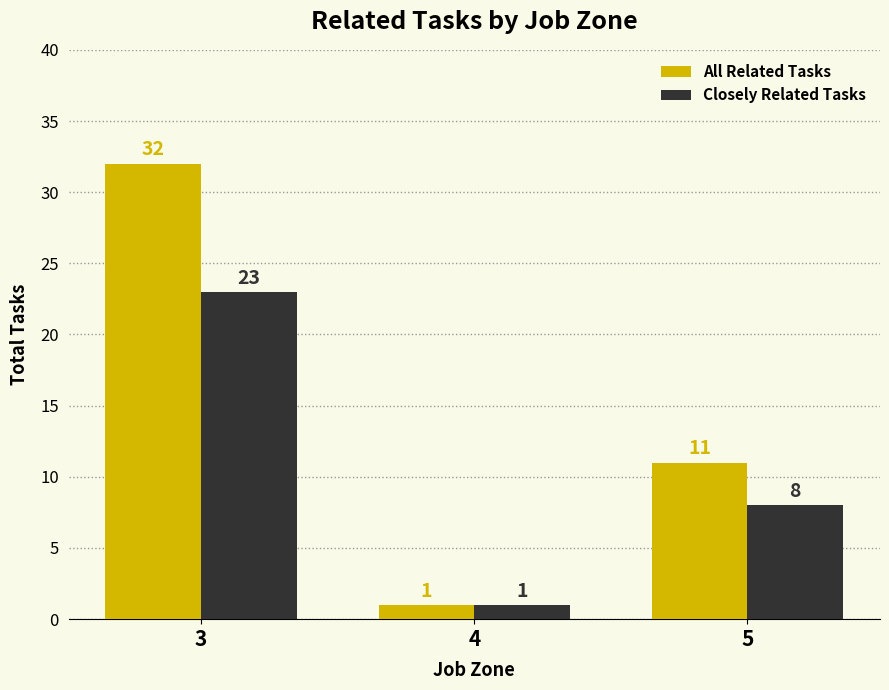

What are all the series names shown in the legend?

All Related Tasks, Closely Related Tasks